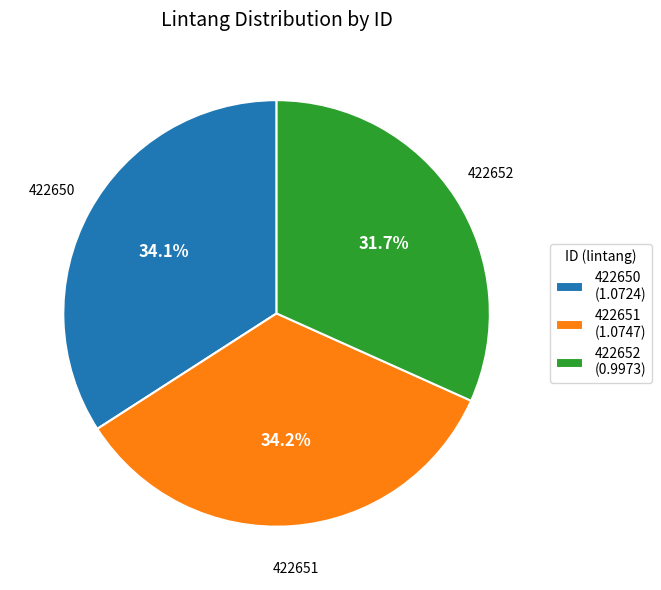

Which has a higher value, 422652 or 422650?

422650